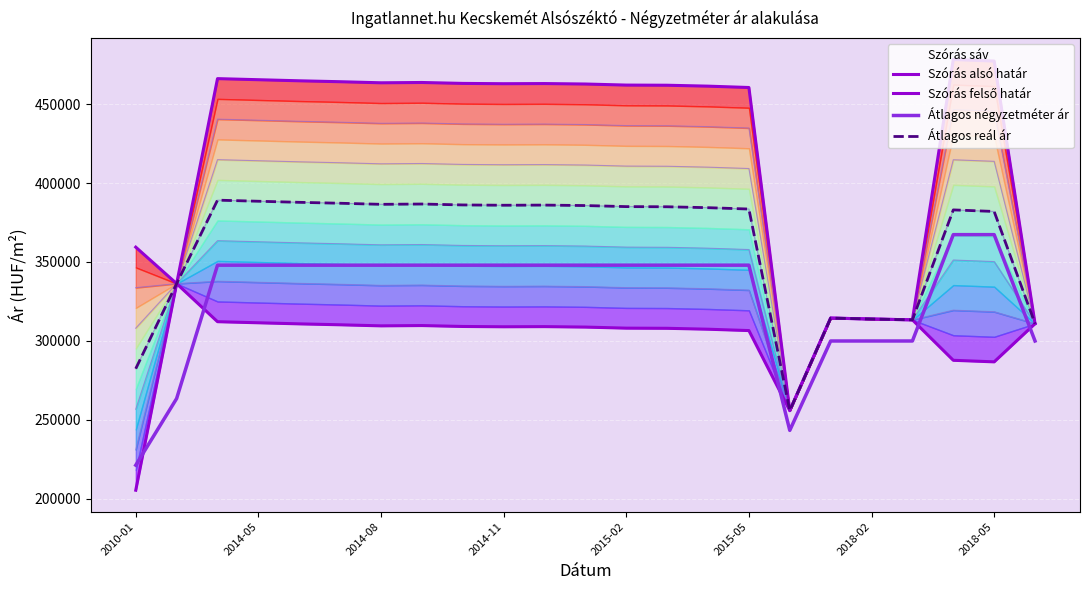

What is the difference between the highest and lowest values at 14?

153852